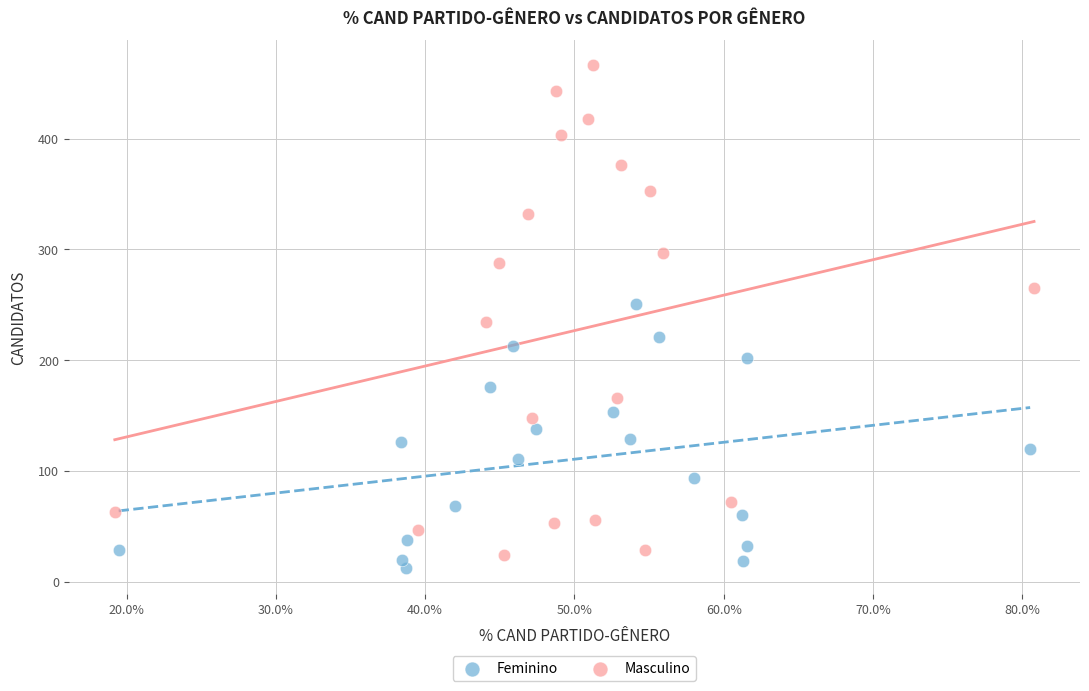

Which series has the widest spread of Y values?

Masculino